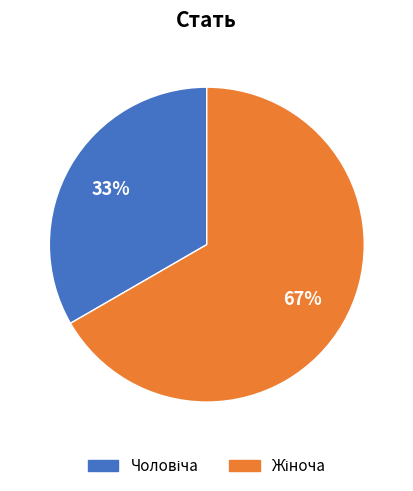

To the nearest percent, what is the average slice percentage?

50%